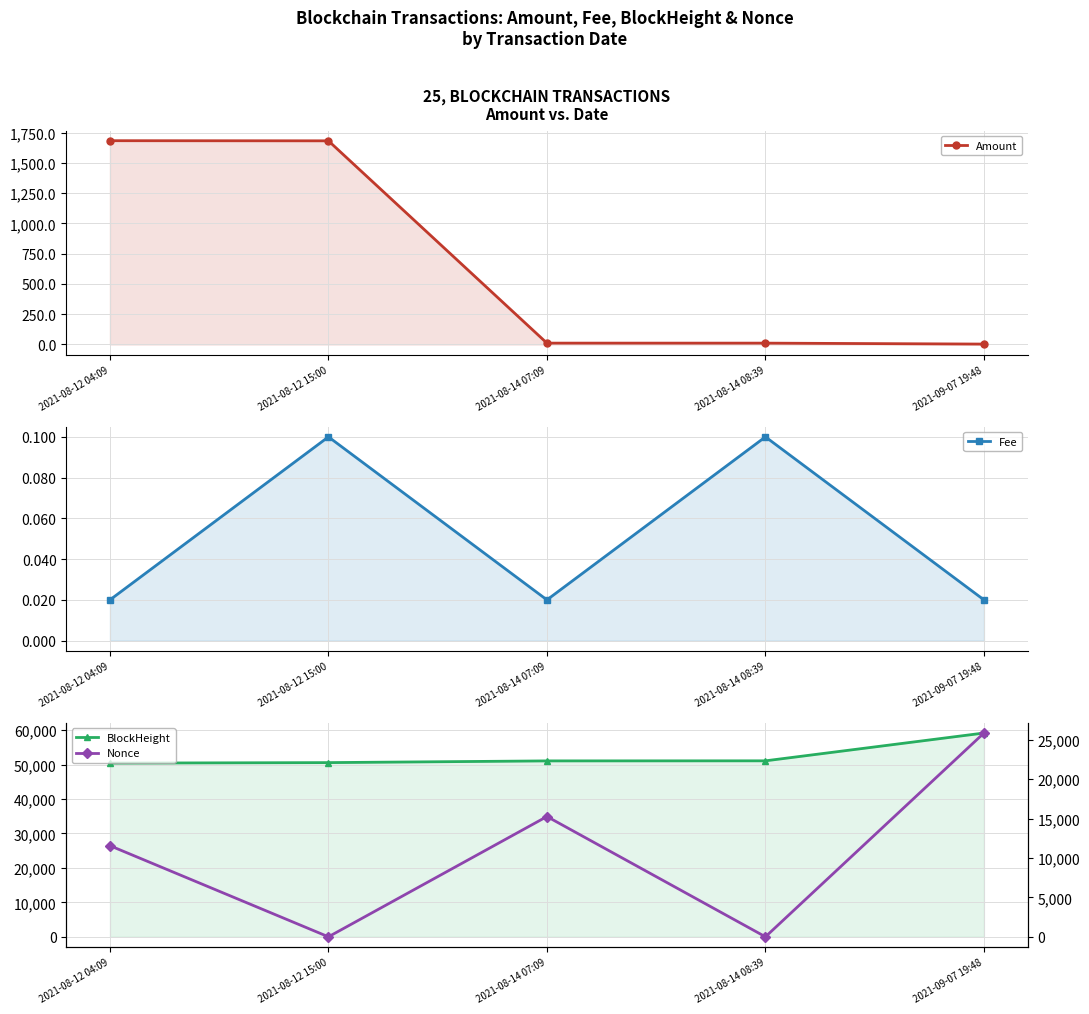

At which category is the sum across all series the highest?

2021-09-07 19:48